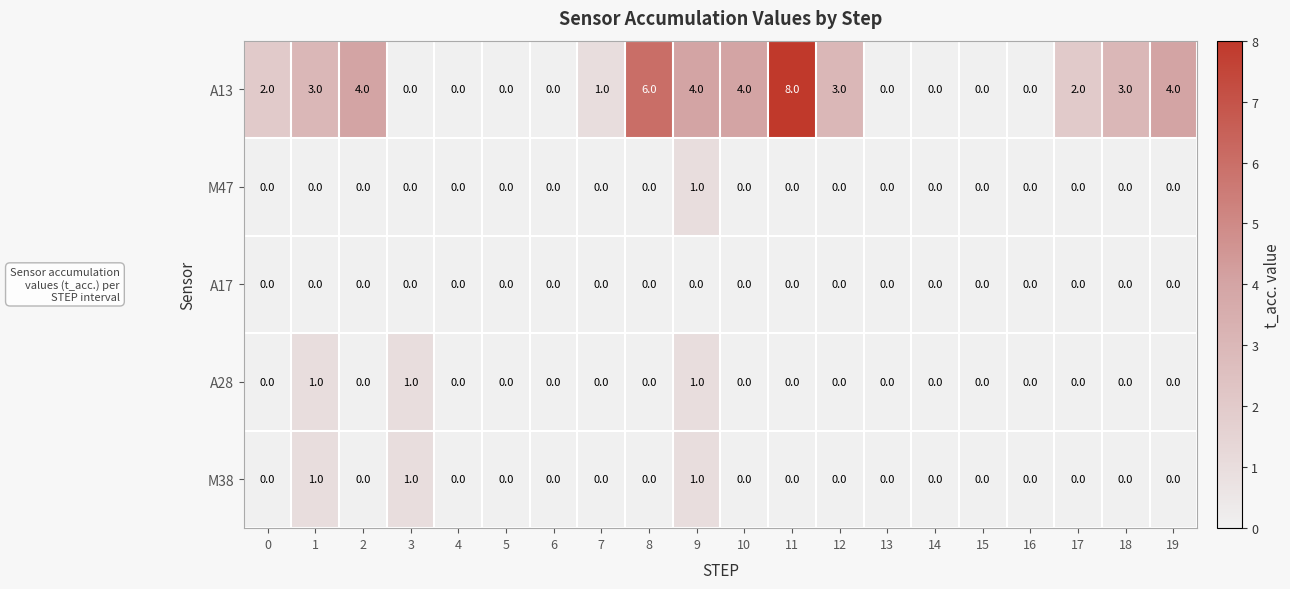

At which category is the sum across all series the highest?

11